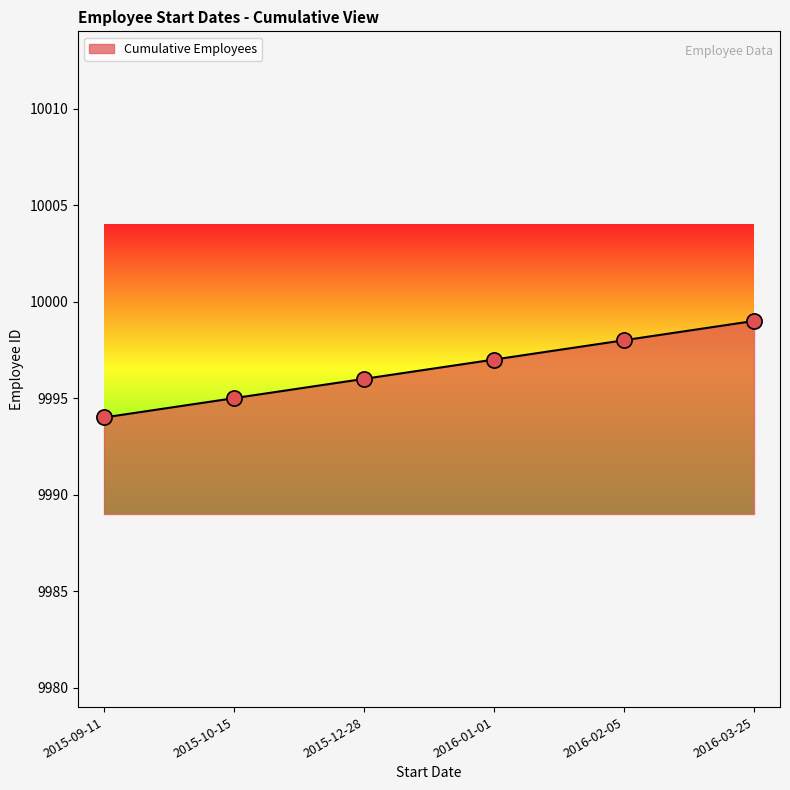

What is the change in value from 2016-02-05 to 2016-03-25?

+1